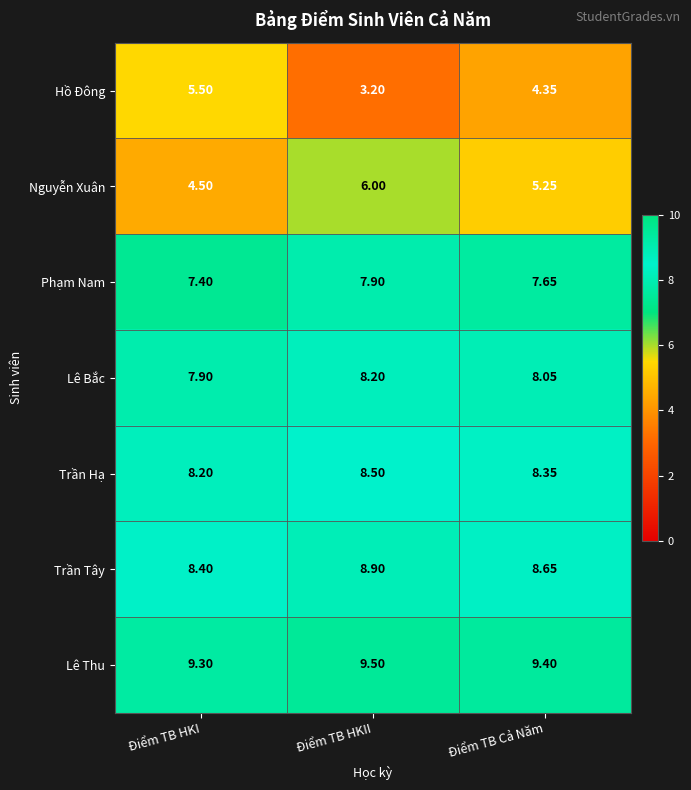

List the series in order of their peak value, lowest first.

Hồ Đông, Nguyễn Xuân, Phạm Nam, Lê Bắc, Trần Hạ, Trần Tây, Lê Thu